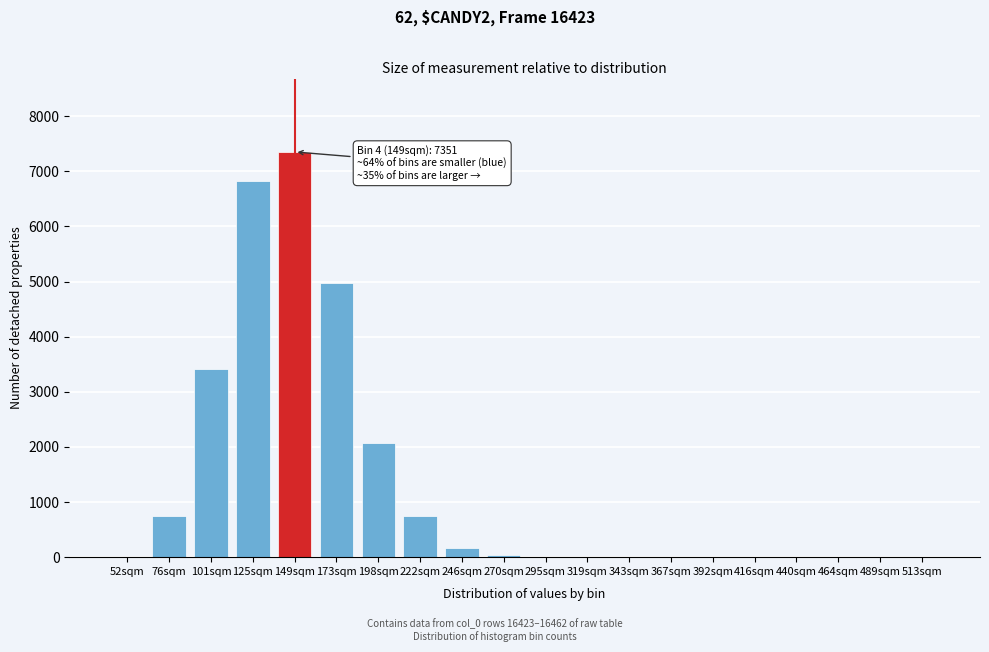

What is the change in value from 198sqm to 392sqm?

-2072